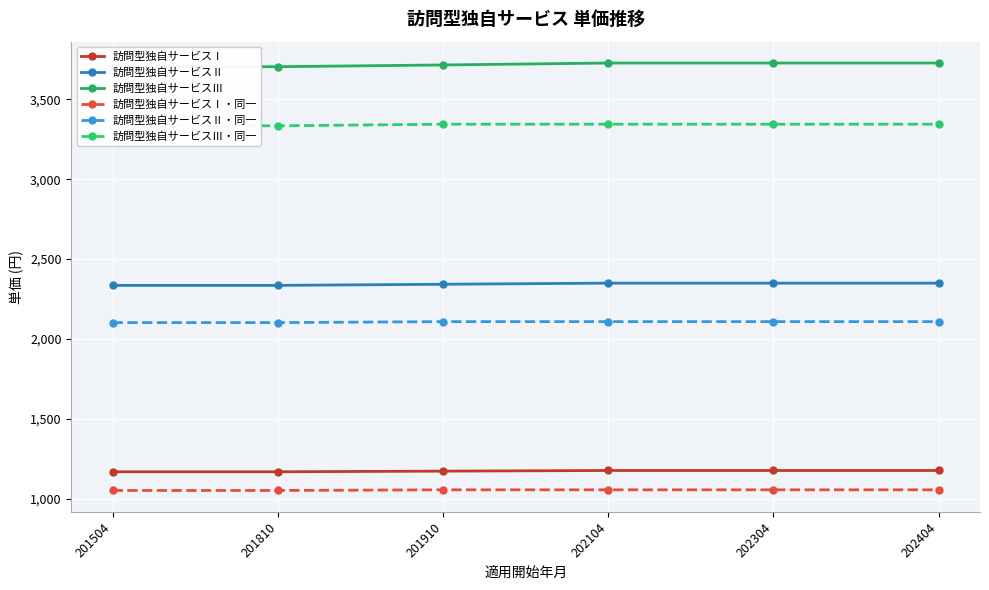

How many data points does each series have?

6